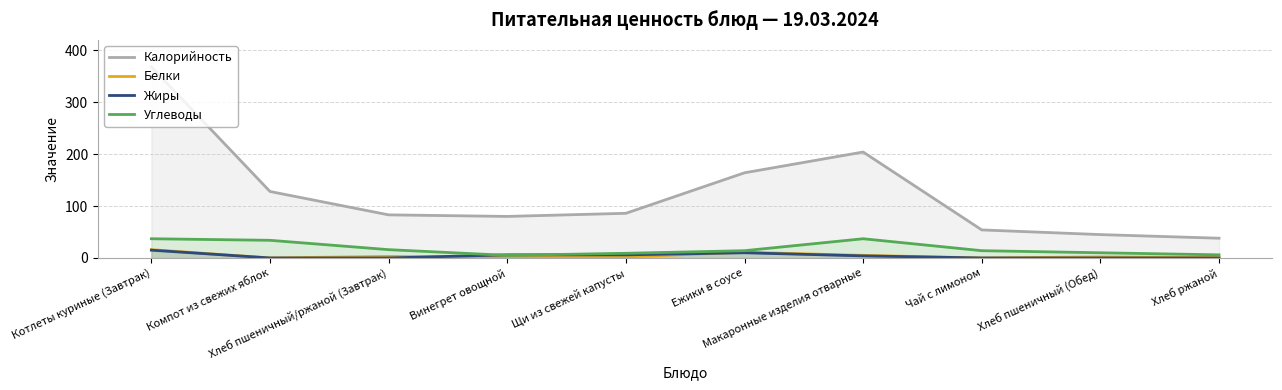

What is the difference between the Жиры values at Макаронные изделия отварные and Чай с лимоном?

4